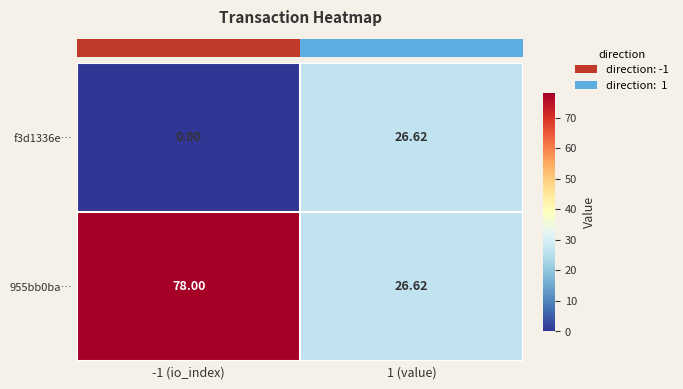

Which has a higher value, 1 (value) or -1 (io_index)?

1 (value)